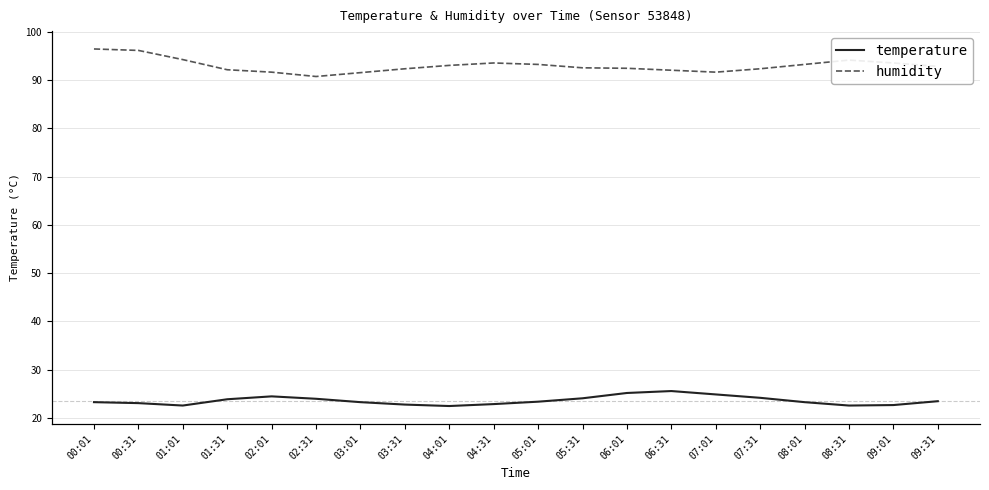

Rank the series by their maximum value, from lowest to highest.

temperature, humidity